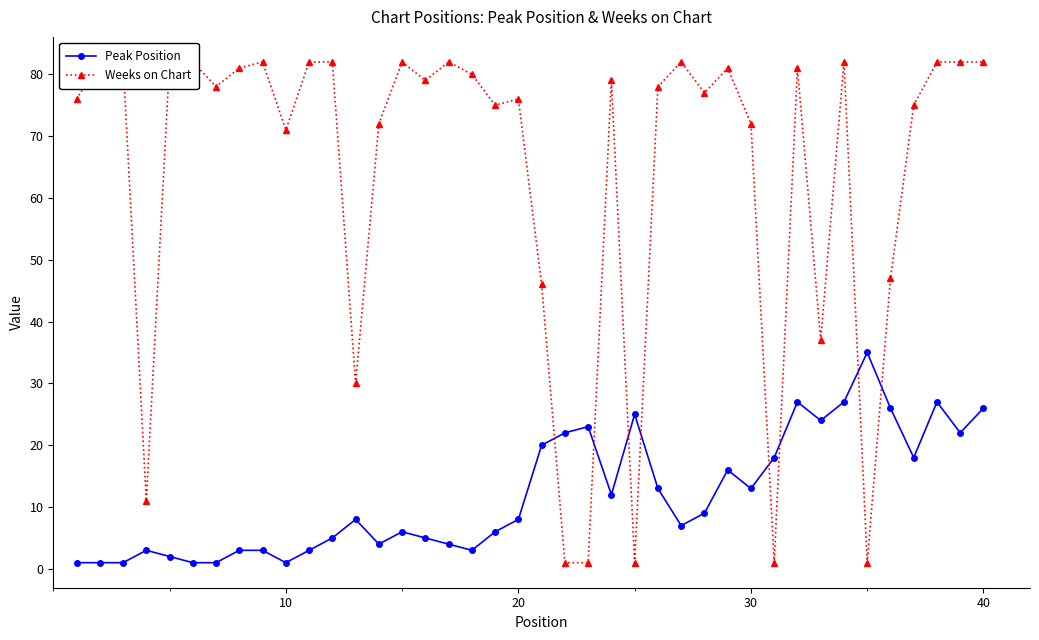

How many data points does each series have?

40